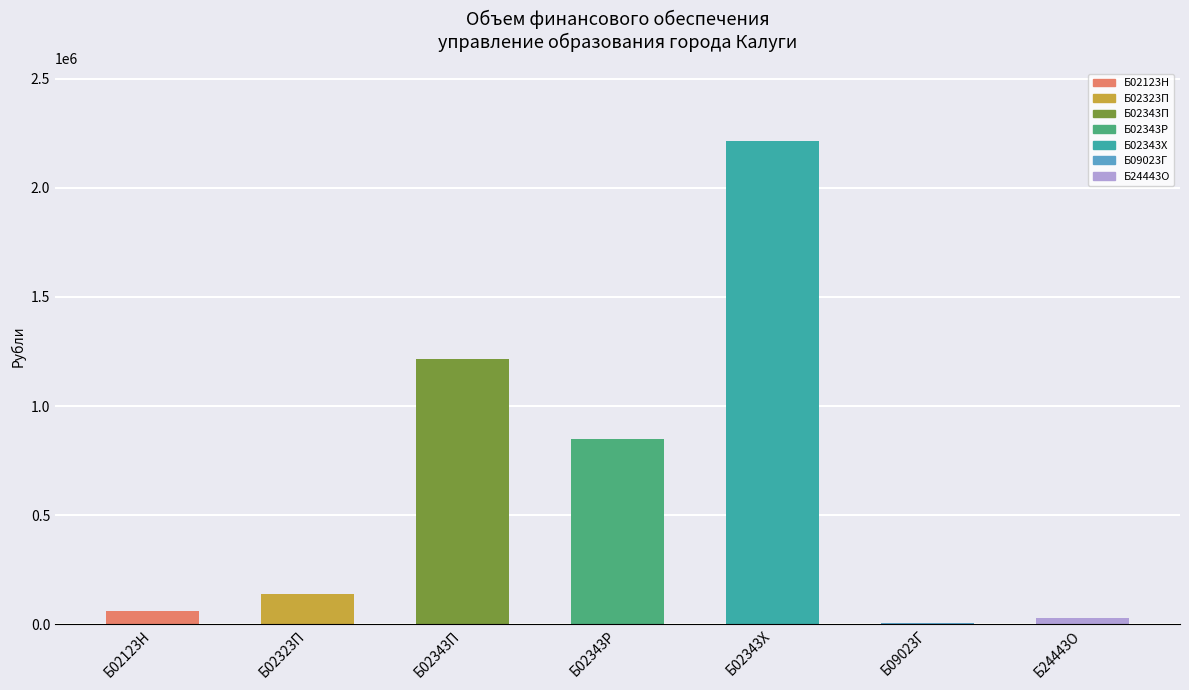

Reading left to right, what are all the values shown in this chart?

Изменения 2023: 62496	140050	1216223	850000	2214340	7950	31100
С учетом изменений 2023: 62496	140050	1216223	850000	2214340	7950	31100